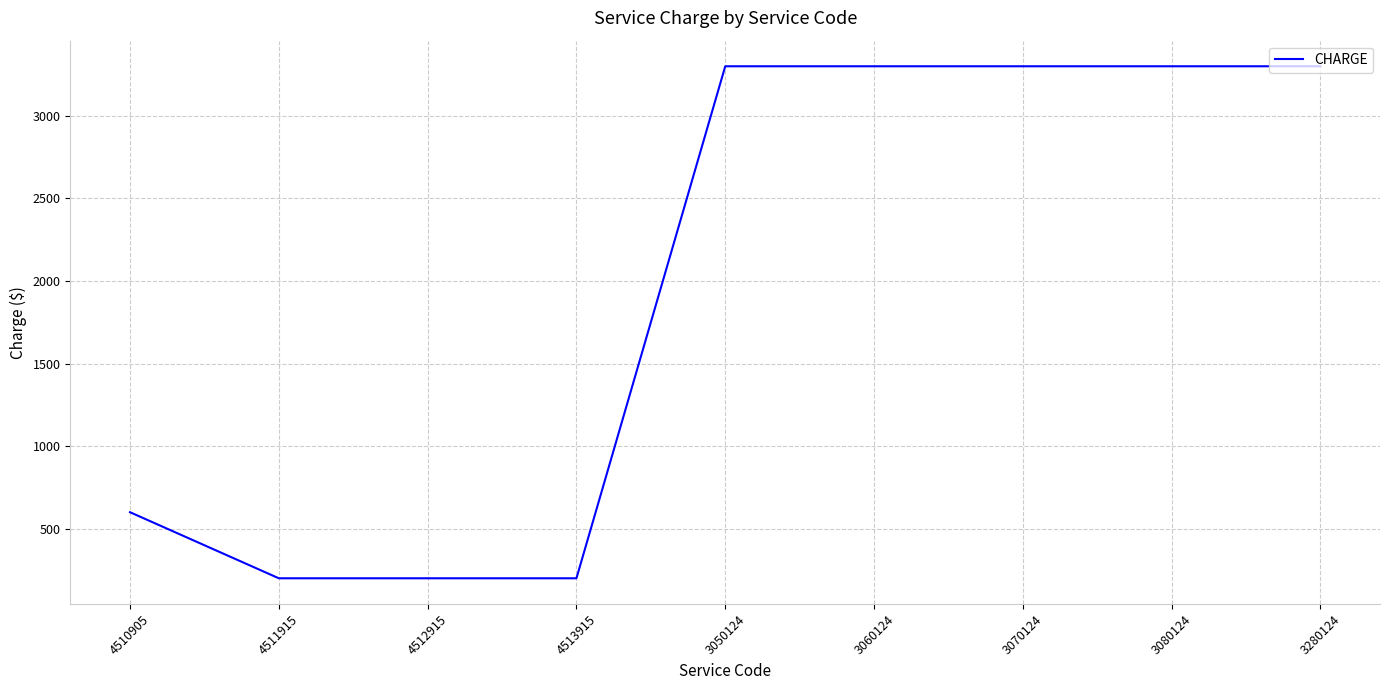

Is it true that the value at 4510905 is 600?

True